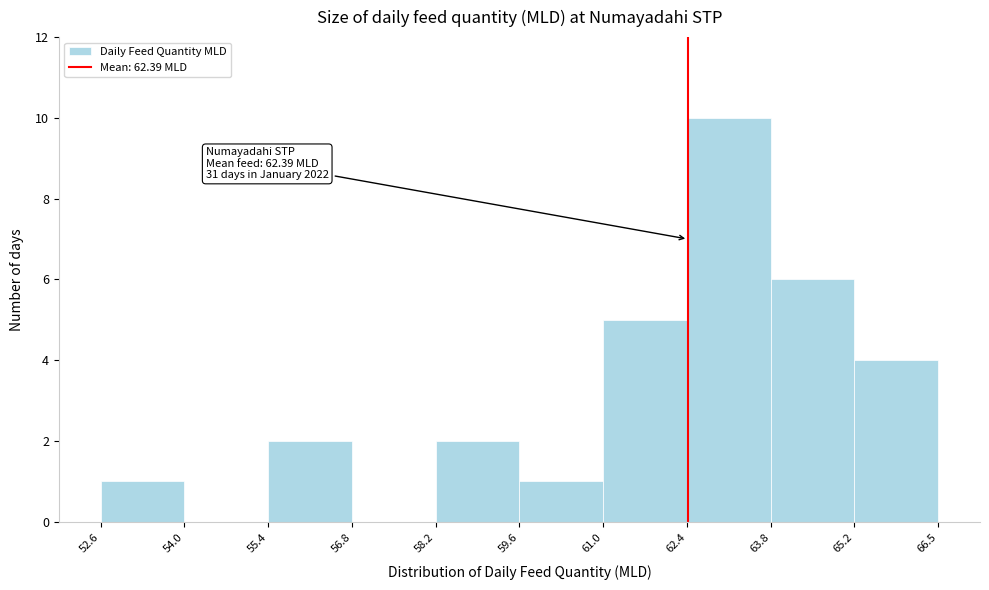

Which range on the x-axis has the tallest bar?

62.4 to 63.8